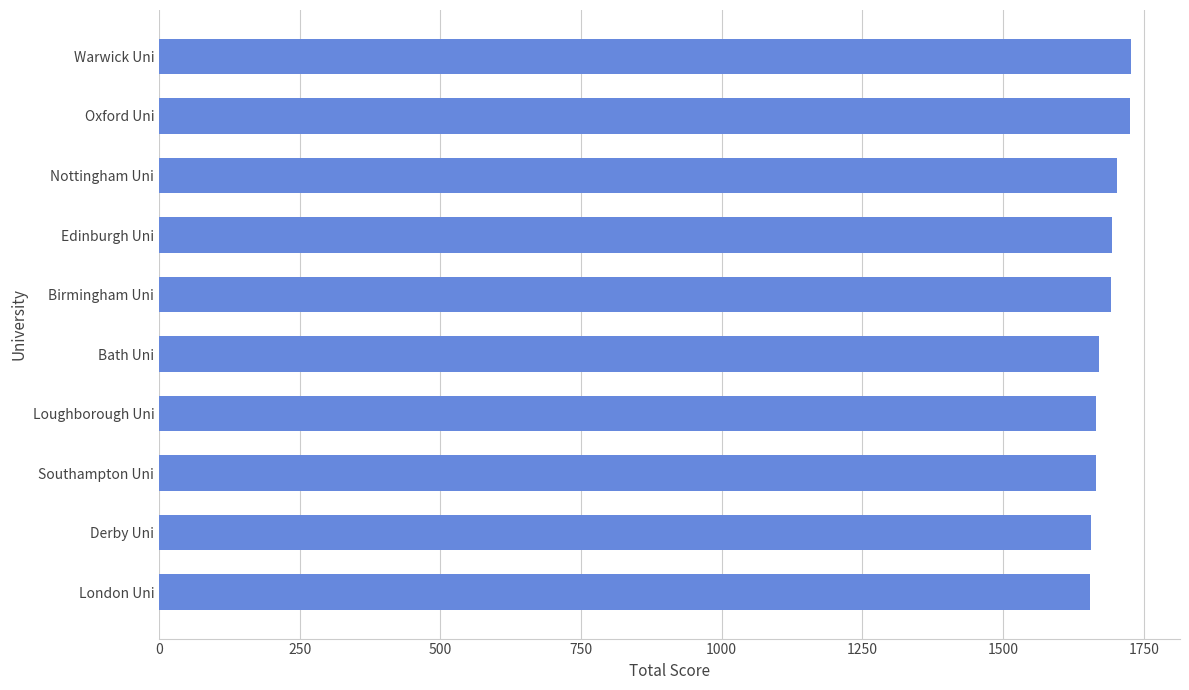

Approximately how many times larger is the value at Oxford Uni compared to London Uni?

1.0